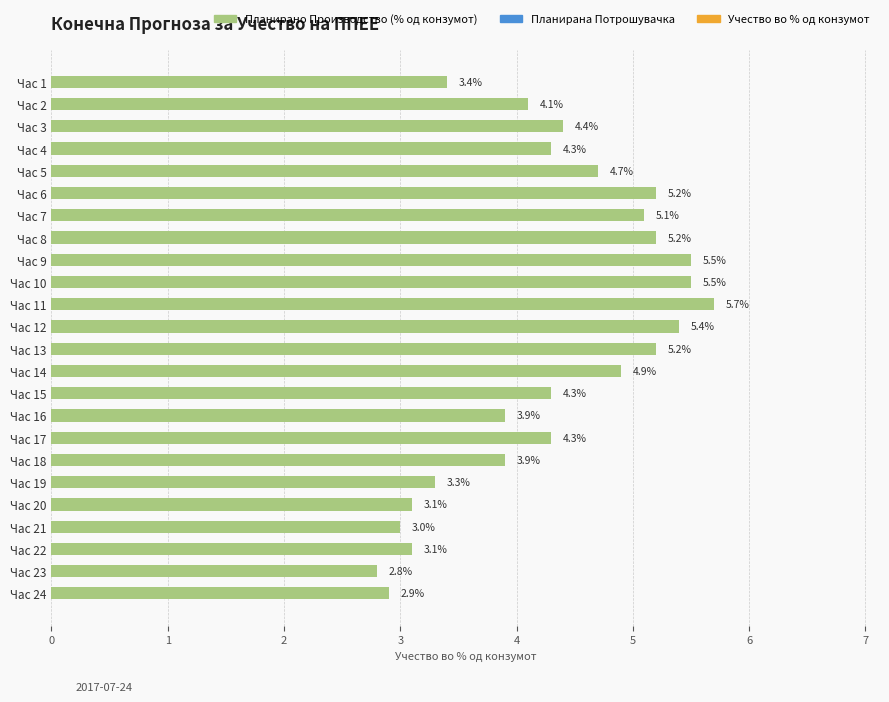

What is the sum of all values?

103.2